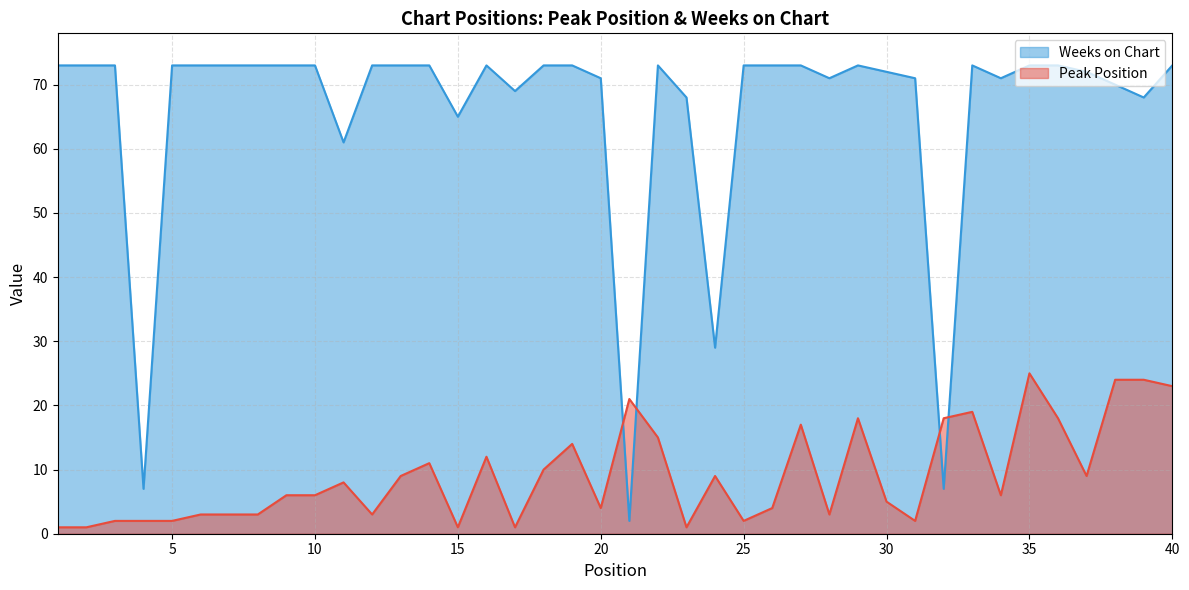

At which category does the chart reach its minimum across all series?

1